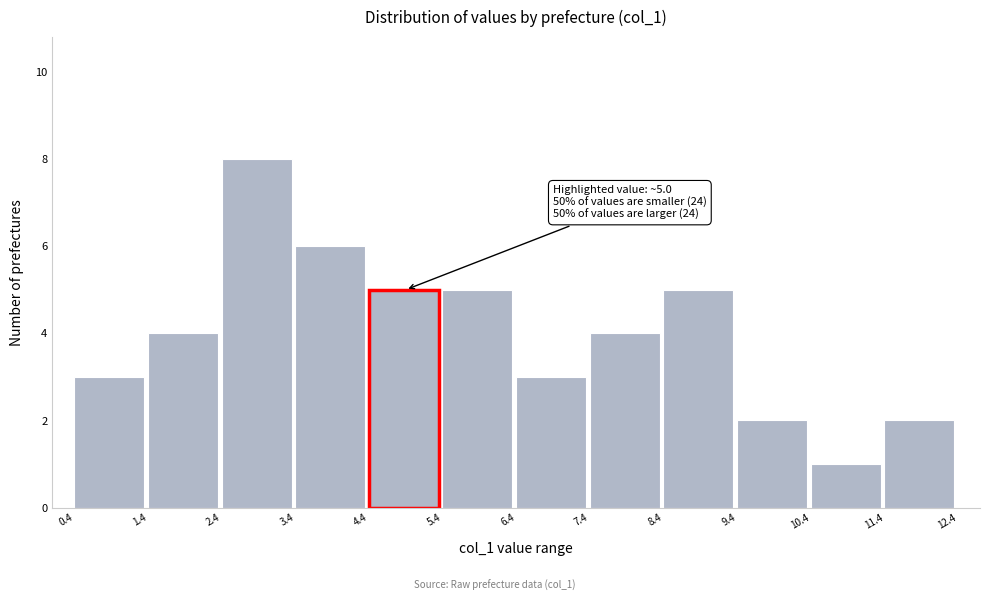

Which range on the x-axis has the tallest bar?

2.4 to 3.4